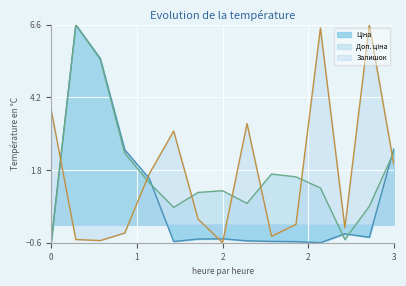

What is the maximum value shown in the chart?

6.6